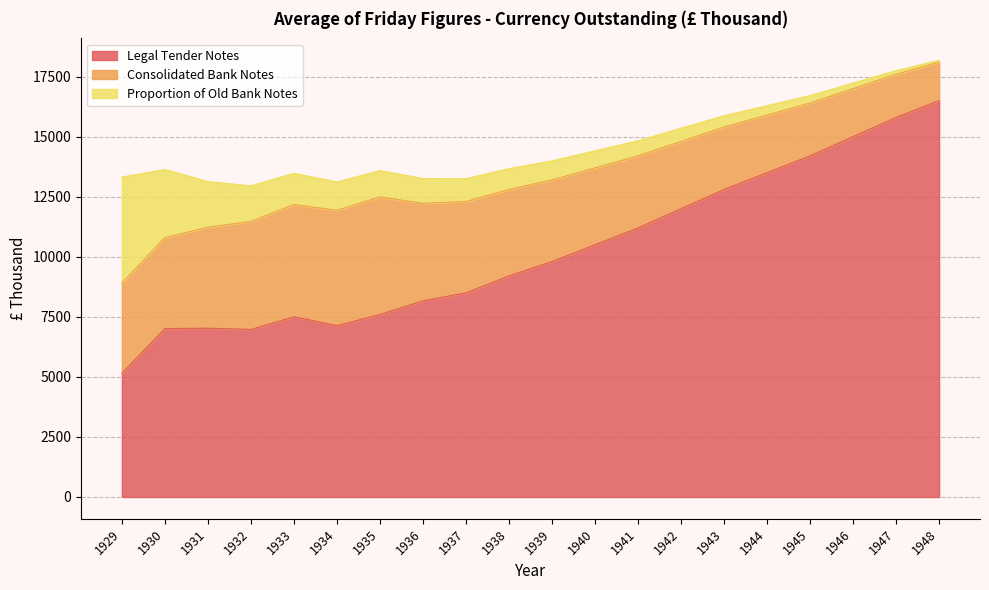

Reading left to right, what are all the values shown in this chart?

Legal Tender Notes: 1929=5147	1930=7010	1931=7027	1932=6972	1933=7501	1934=7133	1935=7596	1936=8164	1937=8500	1938=9200	1939=9800	1940=10500	1941=11200	1942=12000	1943=12800	1944=13500	1945=14200	1946=15000	1947=15800	1948=16500
Consolidated Bank Notes: 1929=3764	1930=3784	1931=4202	1932=4499	1933=4673	1934=4800	1935=4897	1936=4061	1937=3800	1938=3600	1939=3400	1940=3200	1941=3000	1942=2800	1943=2600	1944=2400	1945=2200	1946=2000	1947=1800	1948=1600
Proportion of Old Bank Notes: 1929=4408	1930=2836	1931=1901	1932=1480	1933=1301	1934=1180	1935=1096	1936=1030	1937=950	1938=870	1939=790	1940=710	1941=630	1942=550	1943=470	1944=390	1945=310	1946=230	1947=150	1948=80